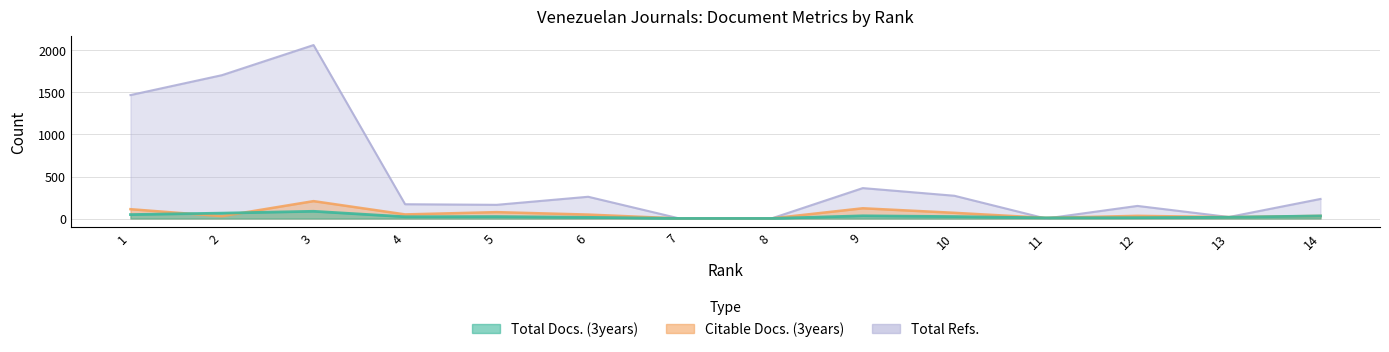

At which category is the sum across all series the highest?

3